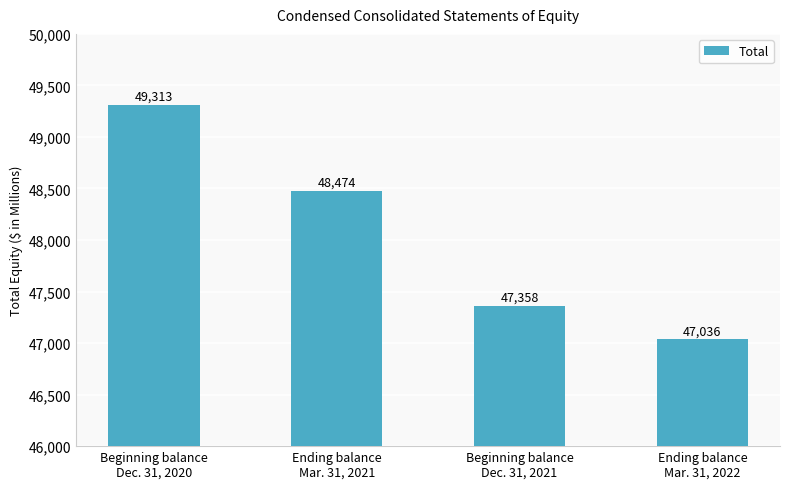

Reading left to right, extract all data points from this chart.

49313	48474	47358	47036